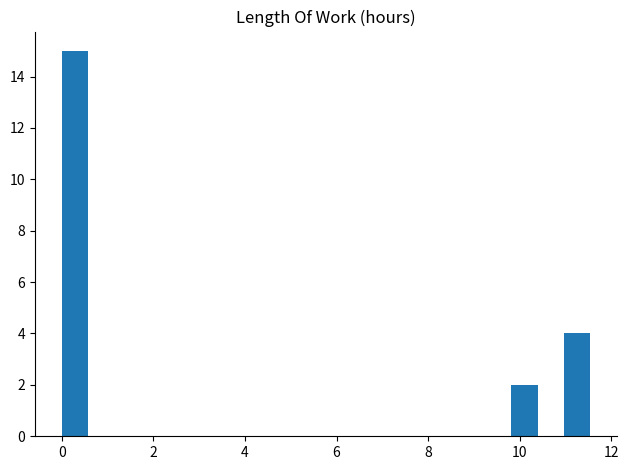

Around what value on the x-axis is the tallest bar? Give the approximate position of its centre, as read against the axis.

0.2